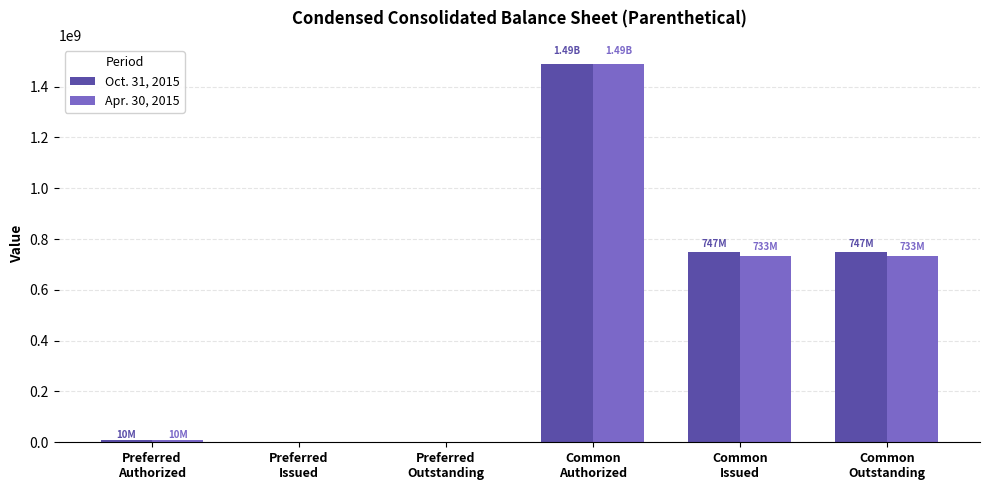

Are the bars grouped side by side (vs. stacked)?

Yes